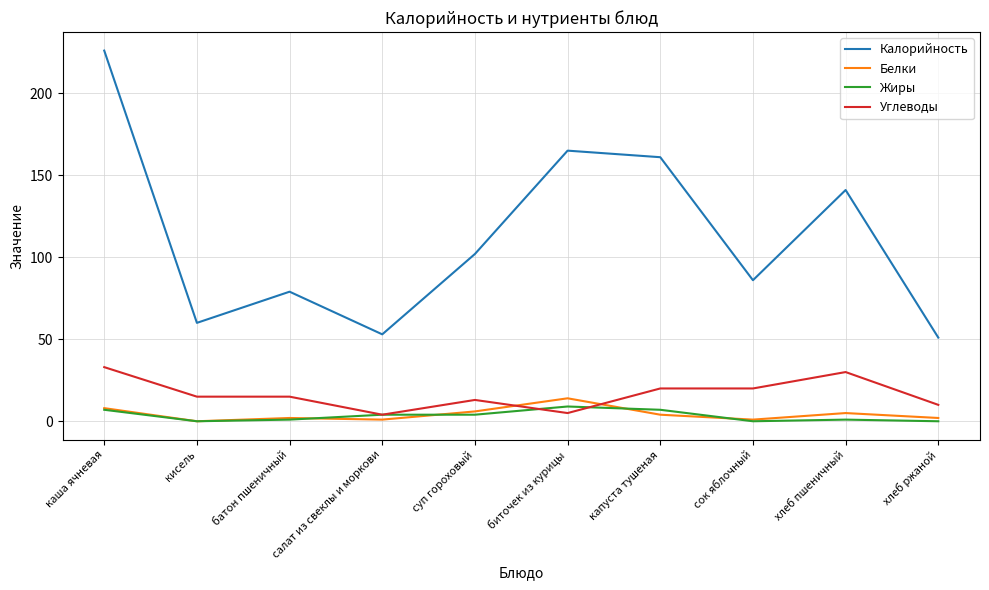

Reading left to right, transcribe all the data shown in this chart.

Калорийность: 226	60	79	53	102	165	161	86	141	51
Белки: 8	0	2	1	6	14	4	1	5	2
Жиры: 7	0	1	4	4	9	7	0	1	0
Углеводы: 33	15	15	4	13	5	20	20	30	10